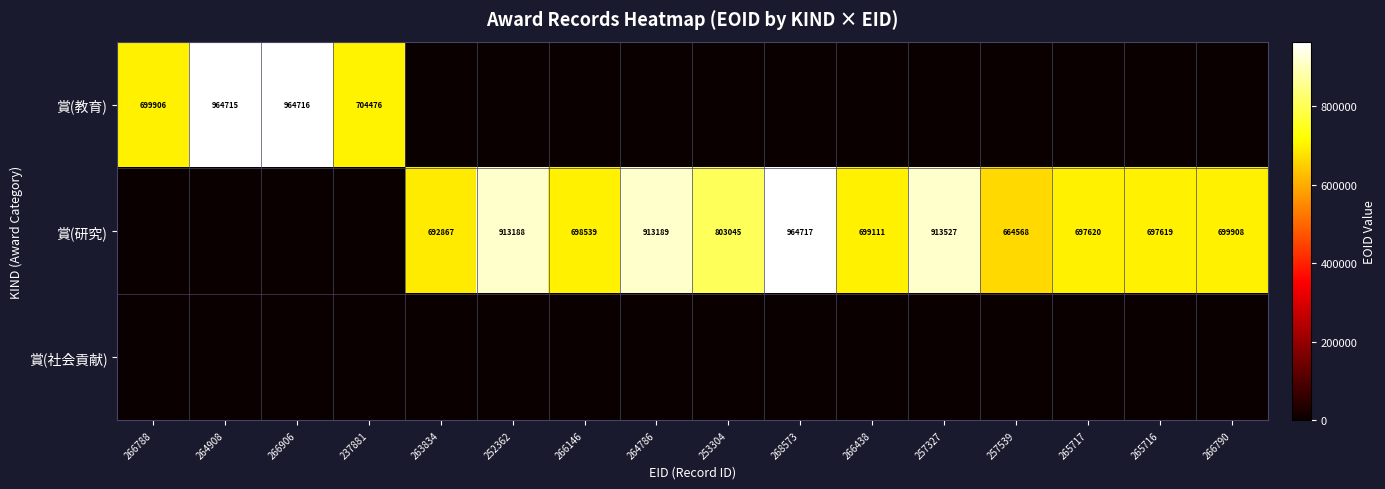

What is the sum of the 賞(研究) values at 264786 and 252362?

1826377